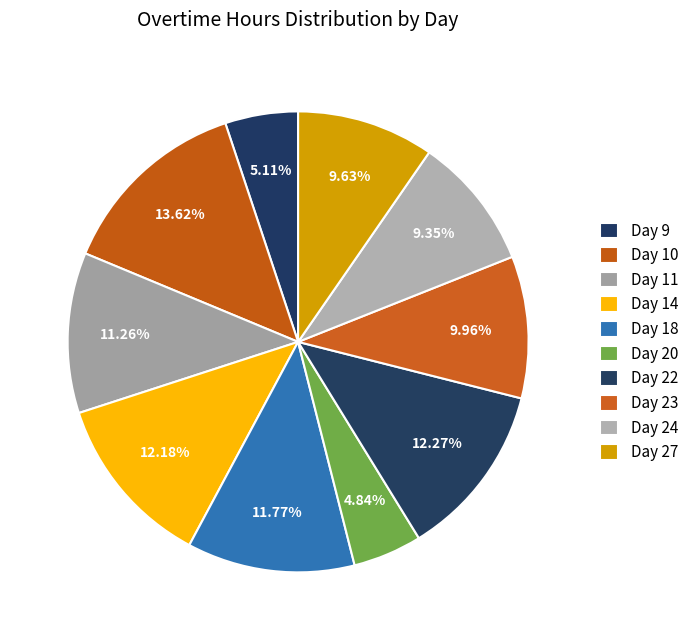

To the nearest percent, what is the difference between the largest and smallest slice percentages?

9%